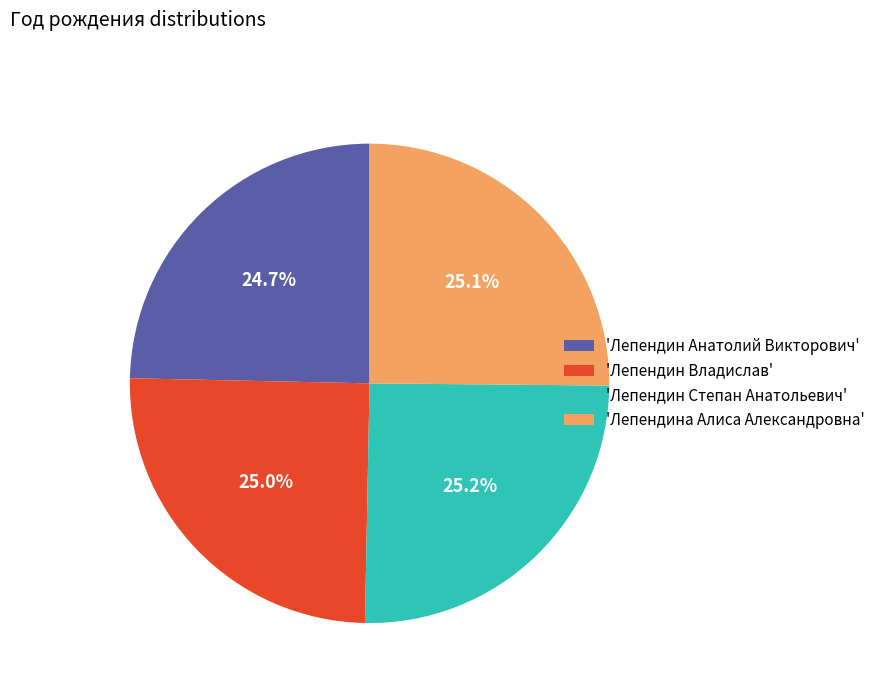

What portion of the pie excludes 'Лепендин Владислав'?

75.0%